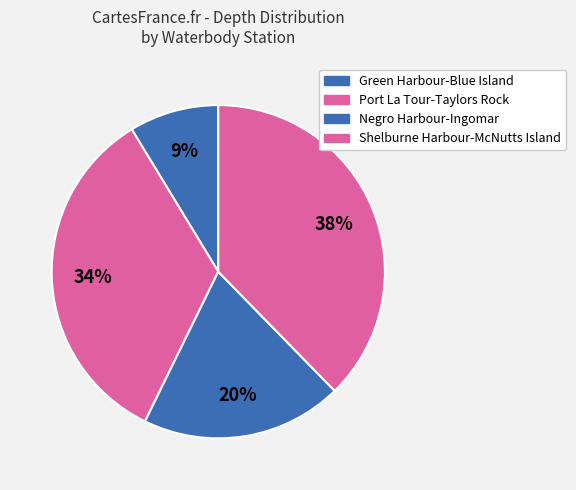

To the nearest percent, what is the difference between the Port La Tour-Taylors Rock and Shelburne Harbour-McNutts Island slice percentages?

4%